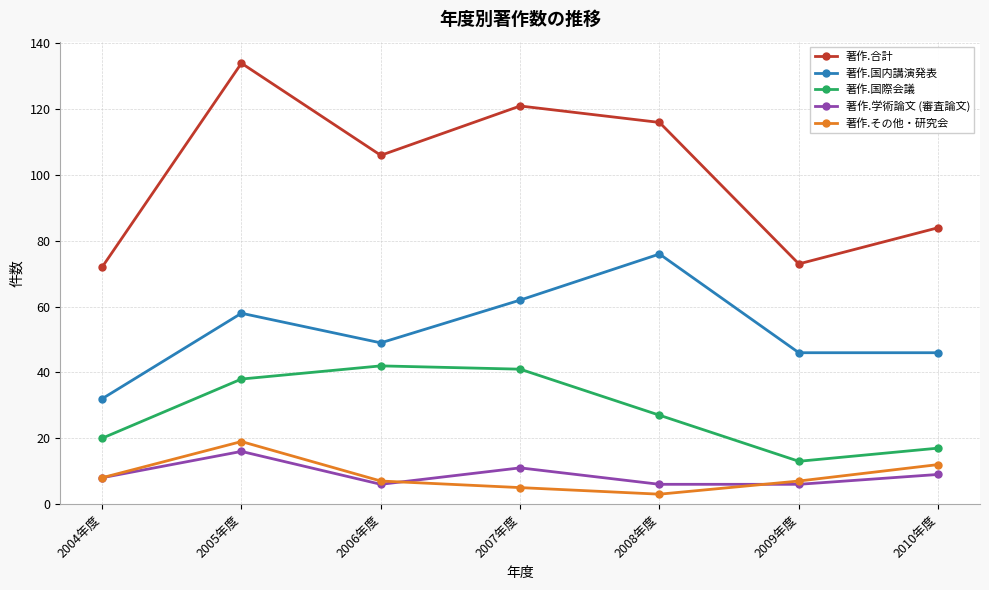

True or false: 著作.国際会議 has more than 2 points higher than both neighbors.

False